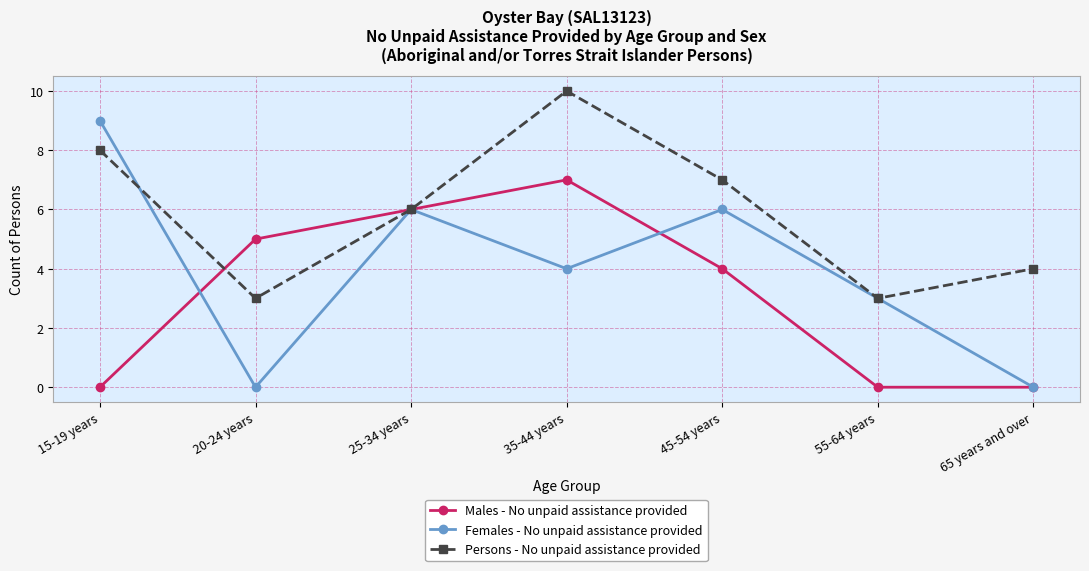

What is the average value of the Persons - No unpaid assistance provided series?

6